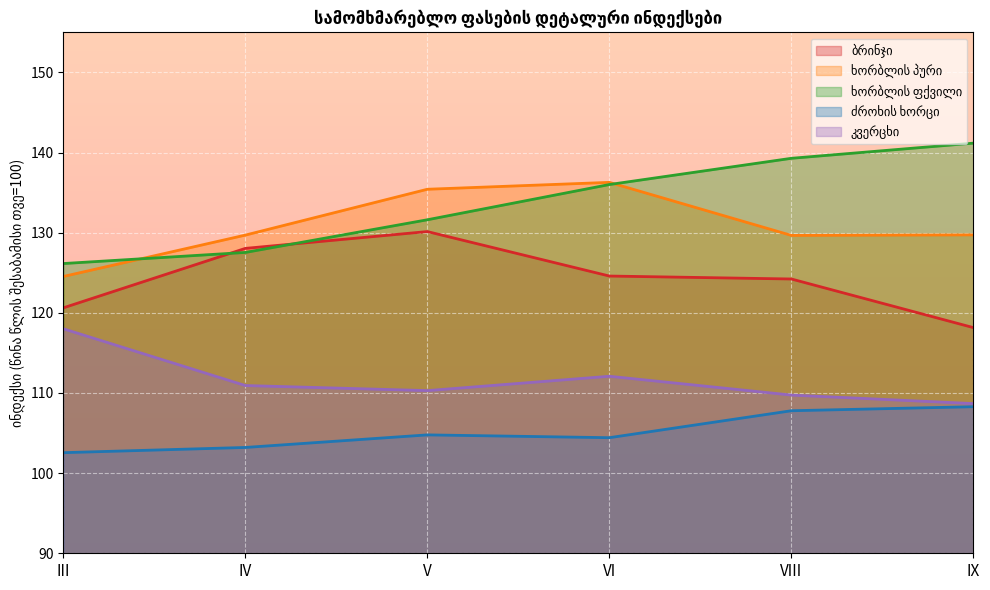

How many lines are shown in the chart?

5